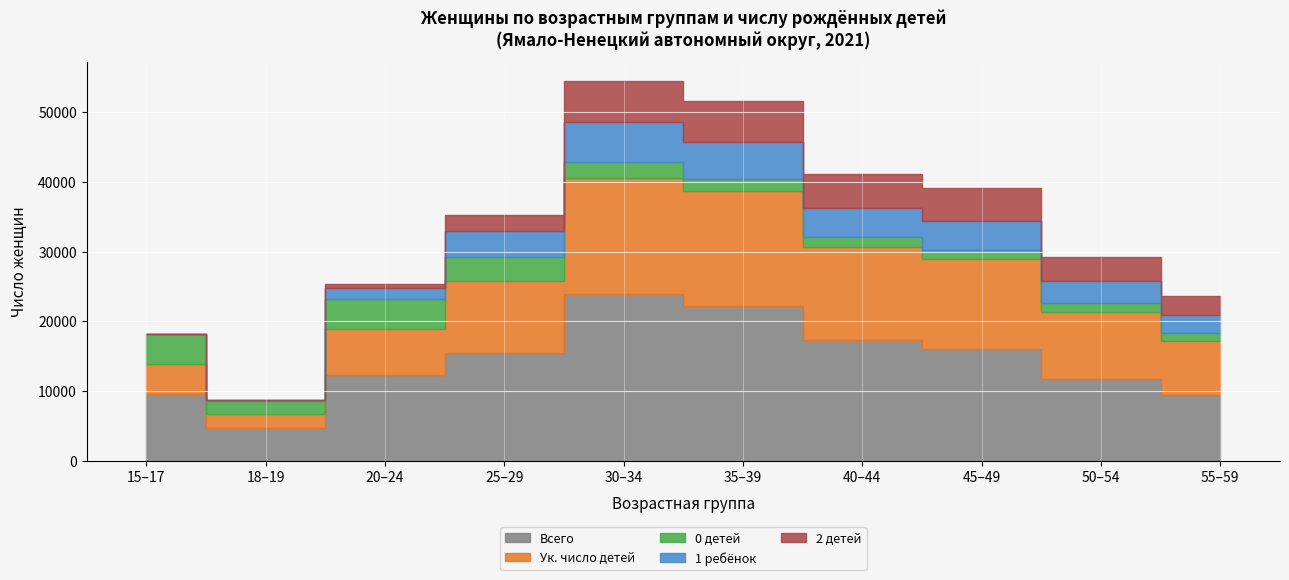

The value of 0 детей at 45-49 is 1013. True or false?

False